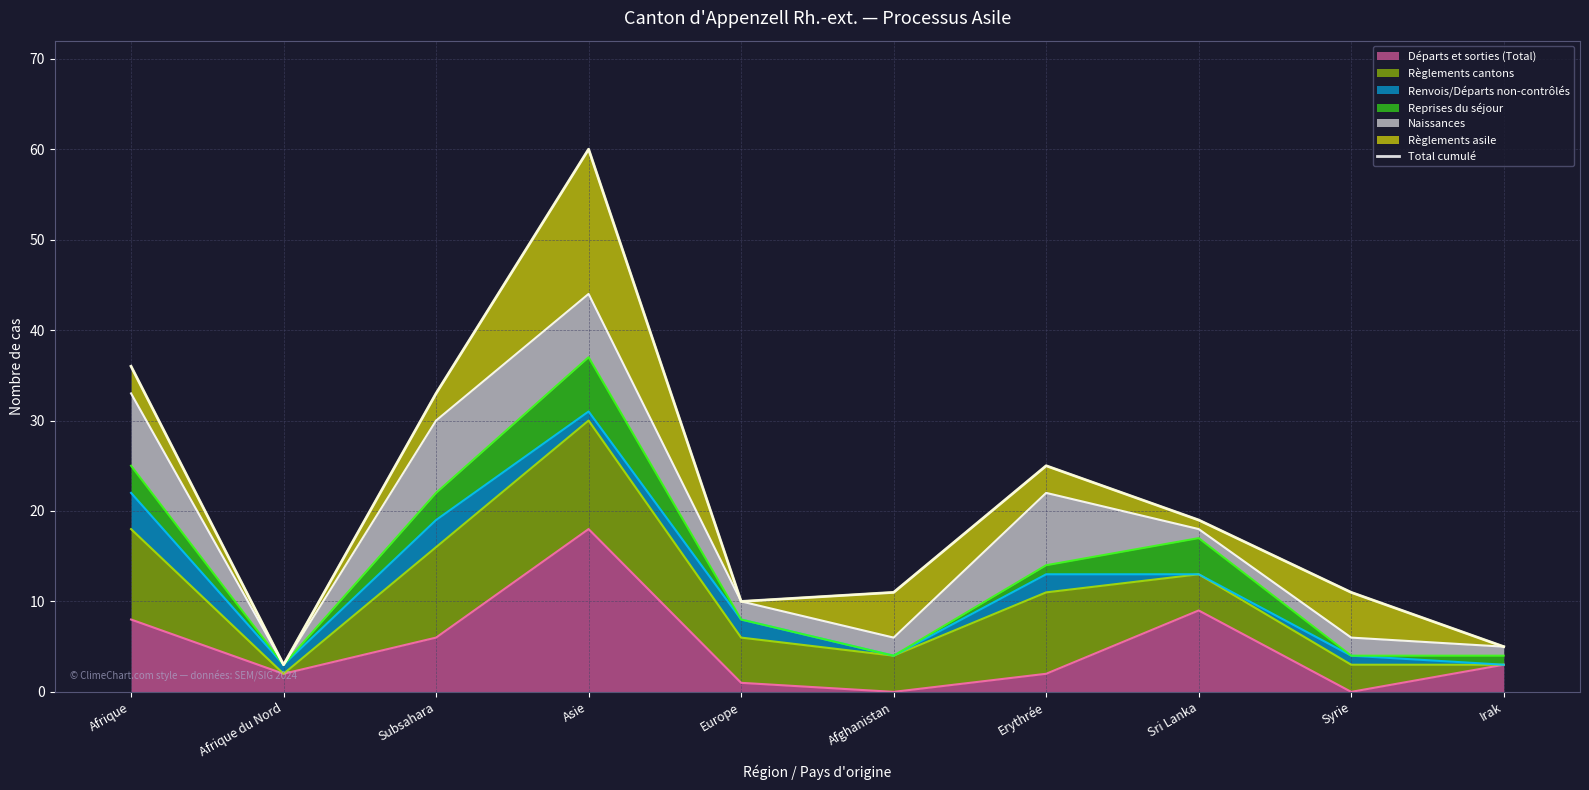

Reading left to right, what are all the values shown in this chart?

36	3	33	60	10	11	25	19	11	5